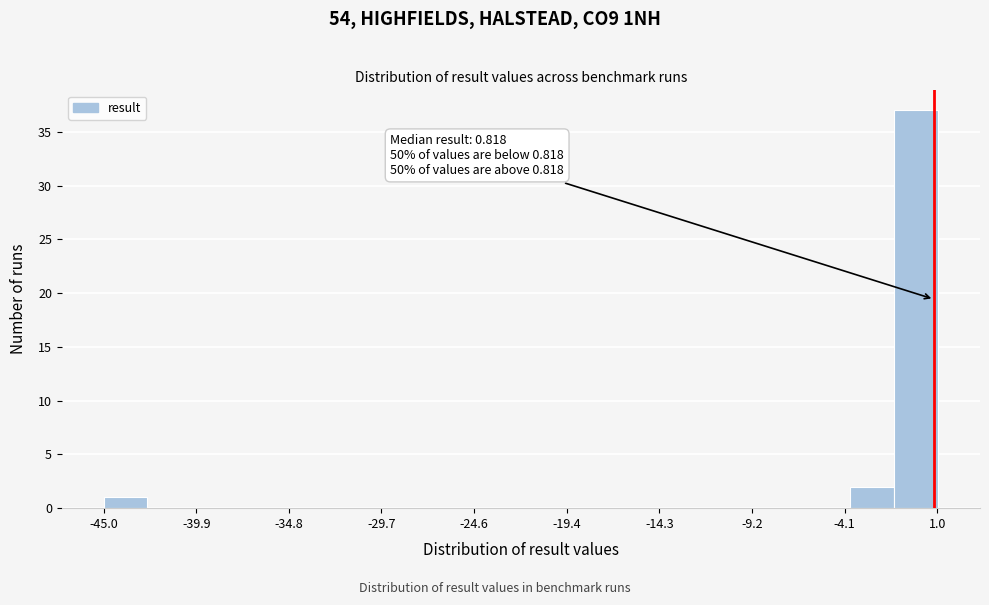

Around what value on the x-axis is the tallest bar? Give the approximate position of its centre, as read against the axis.

0